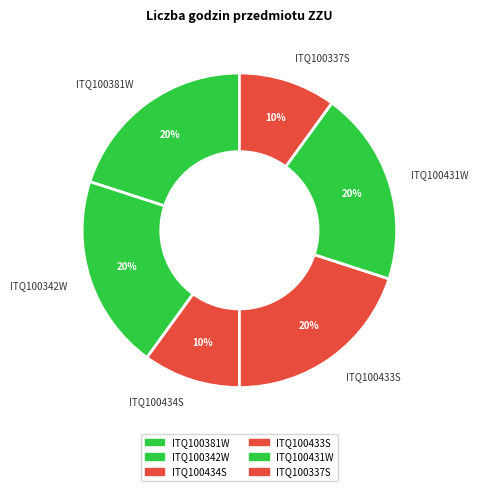

To the nearest percent, what is the combined percentage of ITQ100434S and ITQ100431W?

30%